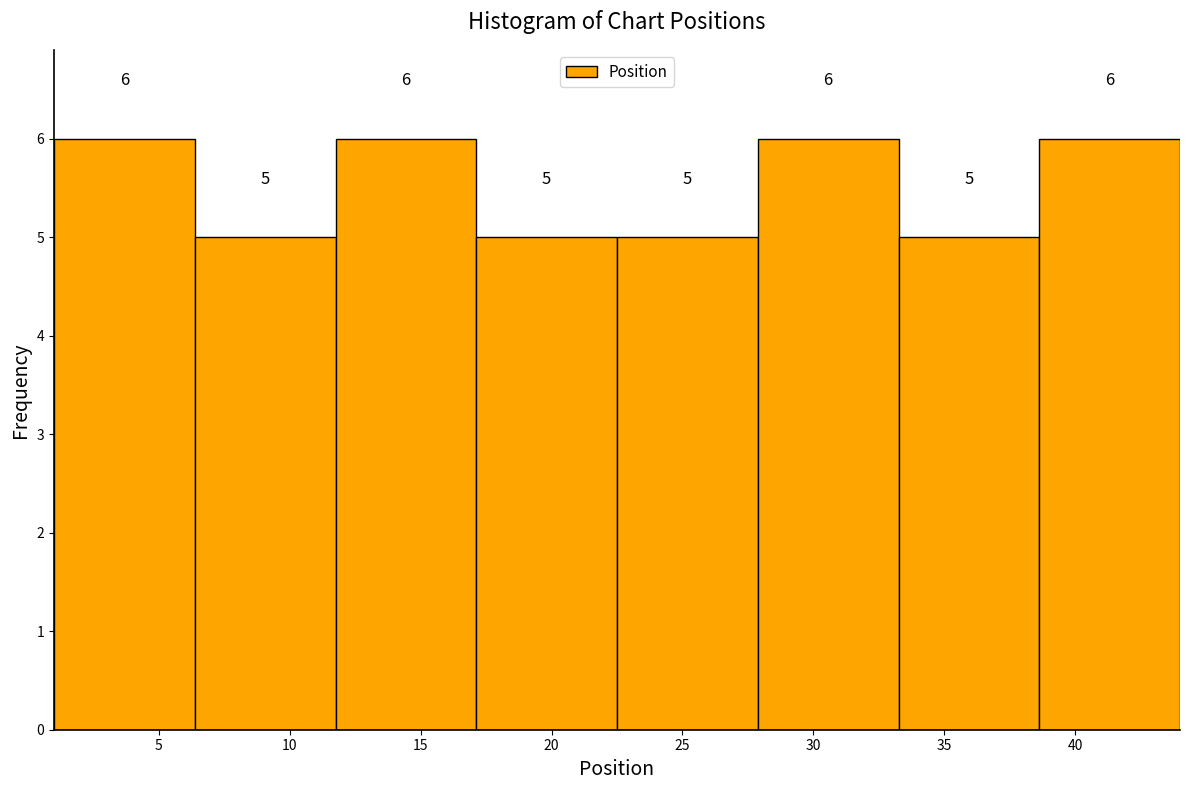

Reading left to right, transcribe this chart: for each bar, give the range it covers on the x-axis and its height. The bar edges are not printed on the chart, so give them approximately, as read against the axis.

1.0 to 6.5: 6
6.5 to 12.0: 5
12.0 to 17.0: 6
17.0 to 22.5: 5
22.5 to 28.0: 5
28.0 to 33.5: 6
33.5 to 38.5: 5
38.5 to 44.0: 6